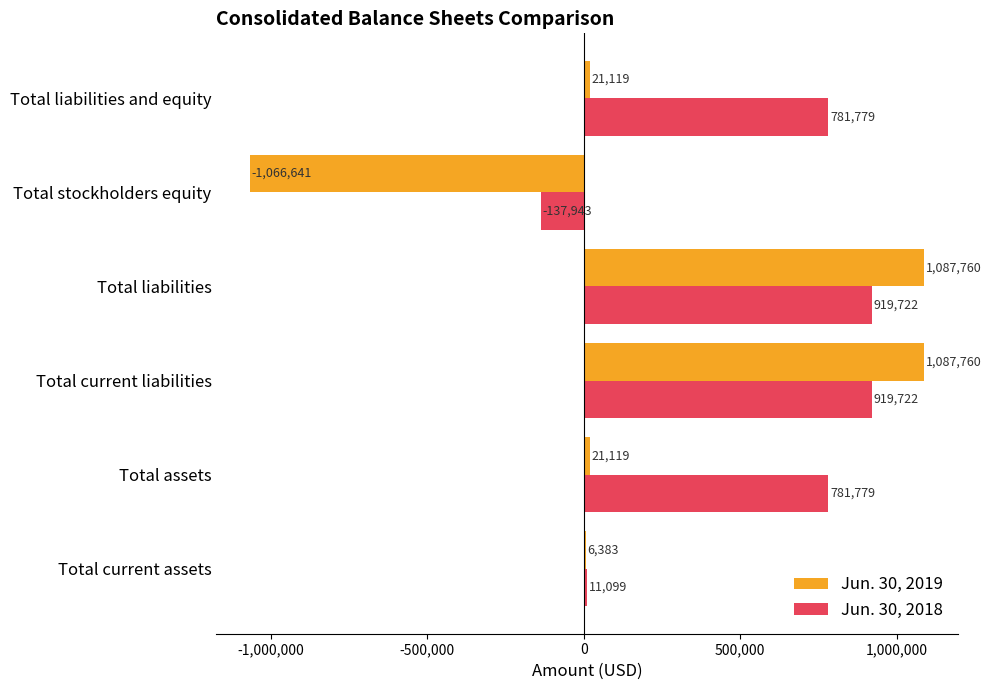

Count the number of data series in this chart.

2